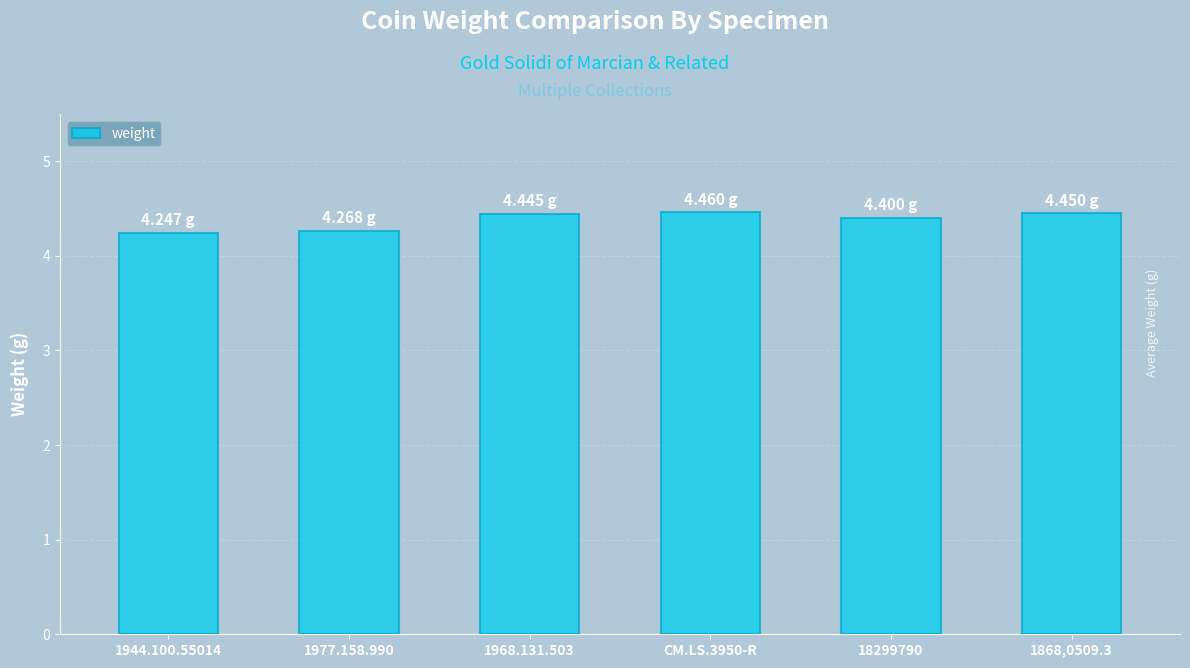

What is the difference between the second highest and second lowest values?

0.2